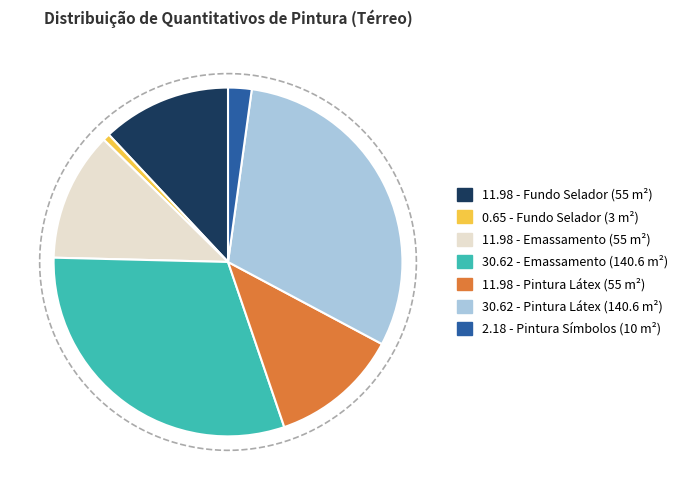

To the nearest percent, what is the difference between the largest and smallest slice percentages?

30%